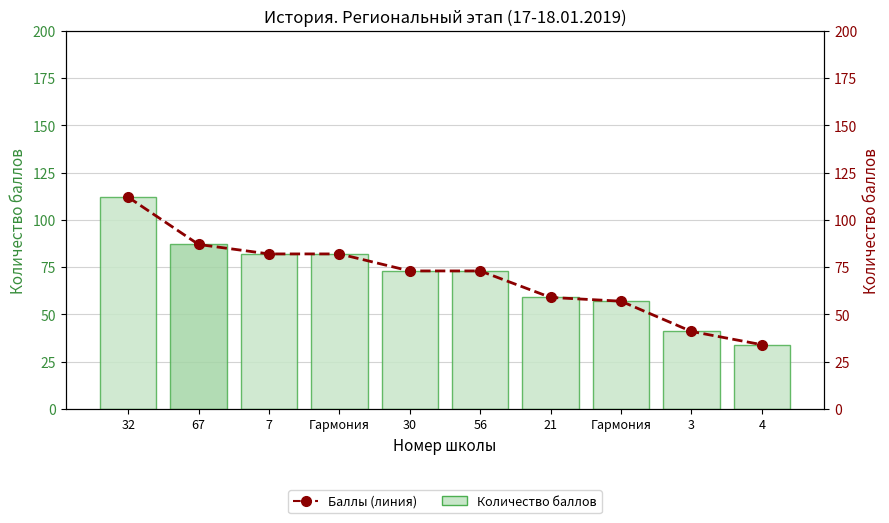

What value does the Количество баллов series have at 56, to the nearest 5?

75